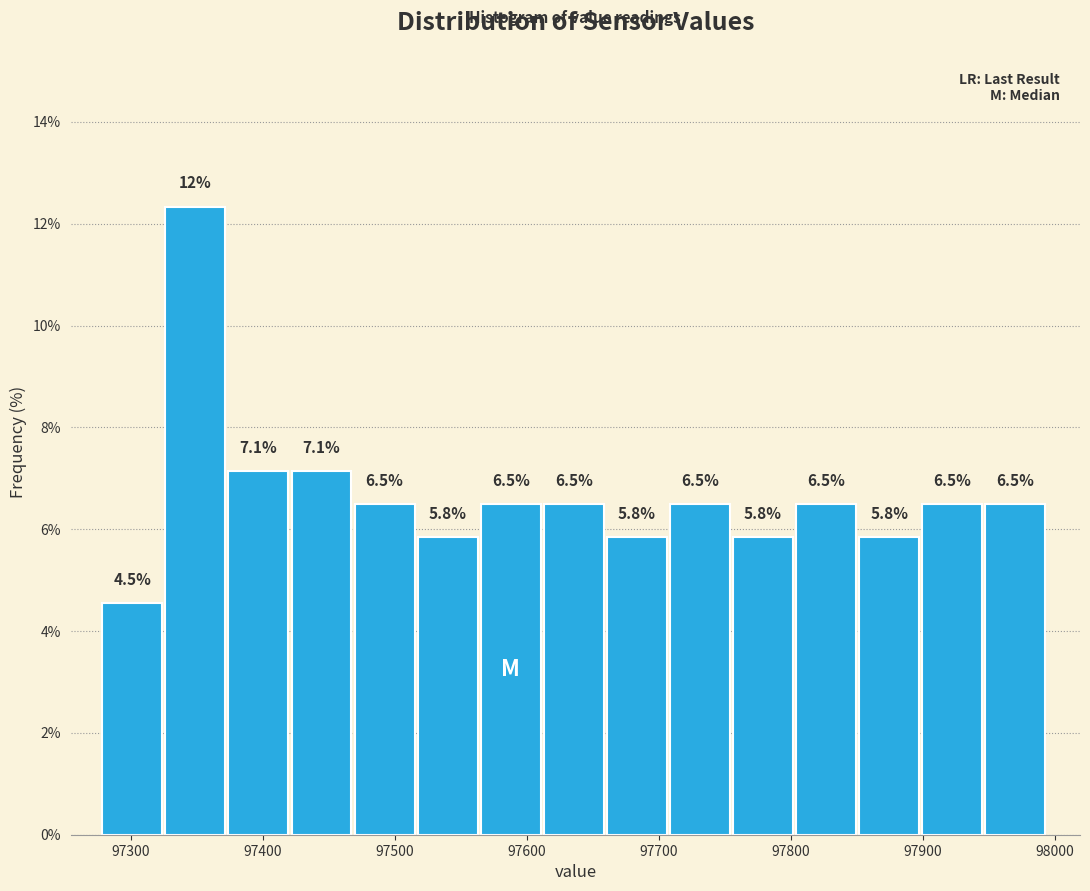

Which range on the x-axis has the tallest bar?

97330 to 97370